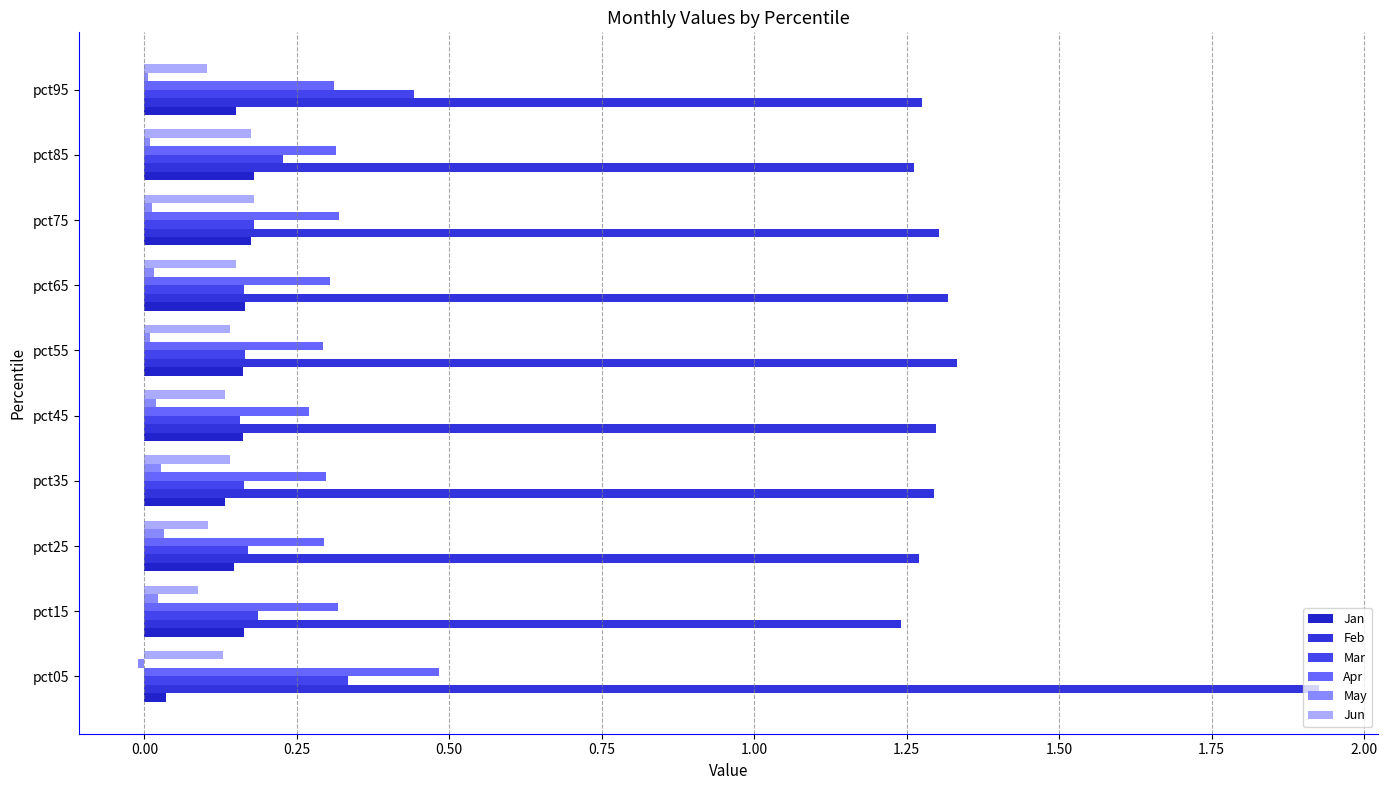

Count the number of data series in this chart.

6